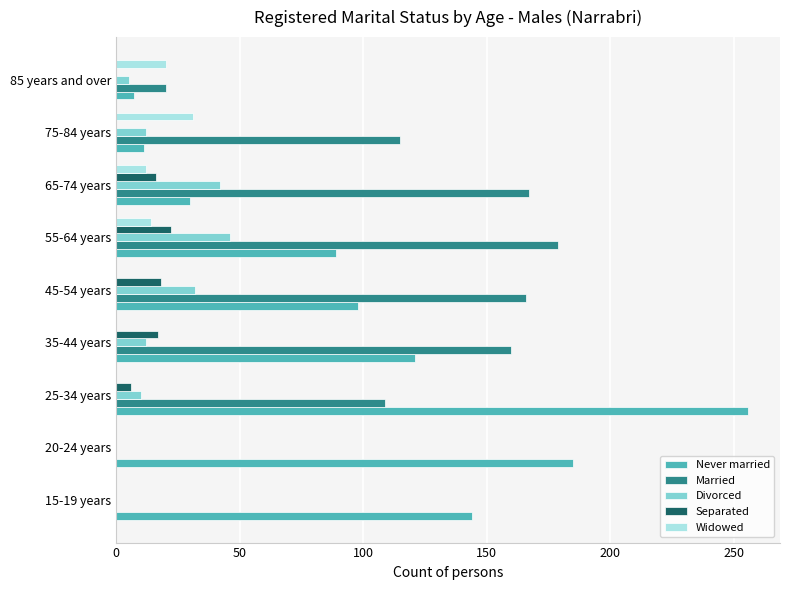

True or false: Separated has a value of 15 at 20-24 years.

False